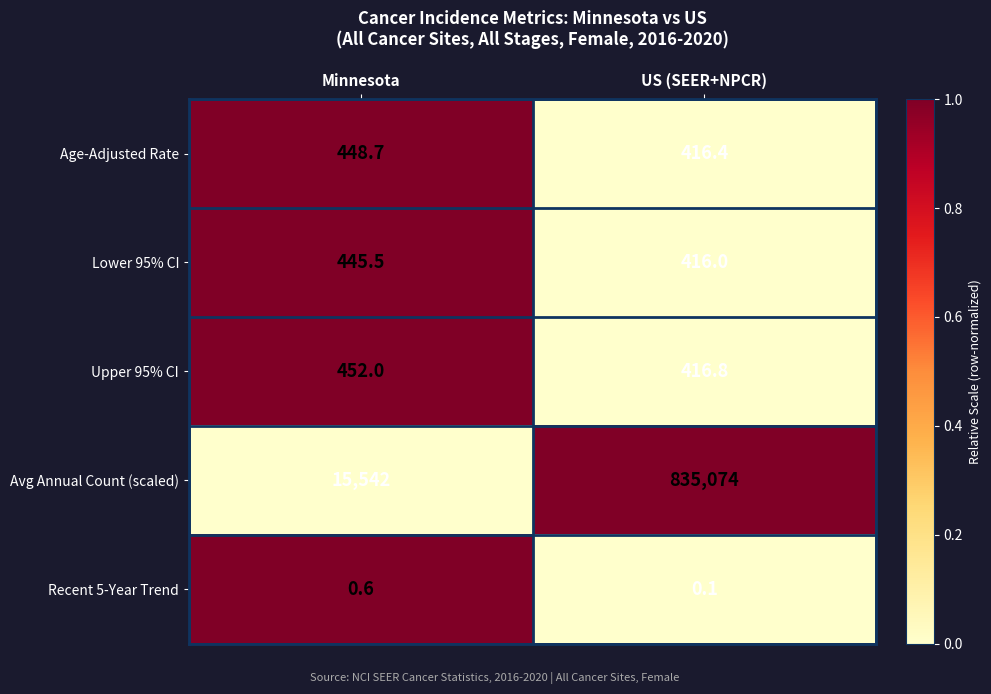

What is the difference between the highest and lowest values at Minnesota?

15541.4